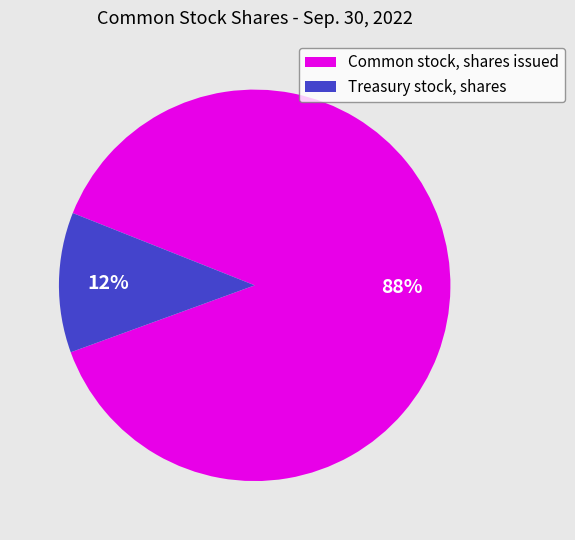

True or false: Common stock, shares issued accounts for 88% of the total.

True